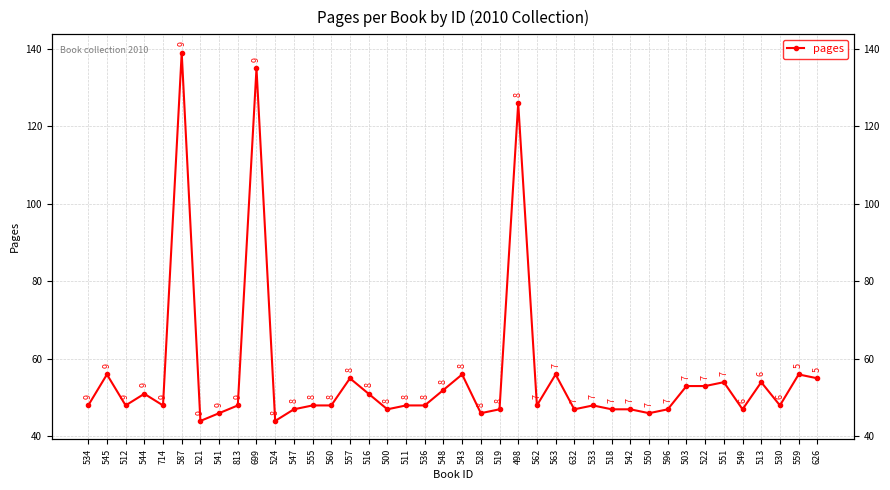

The chart shows a value of 14 at 500. True or false?

False